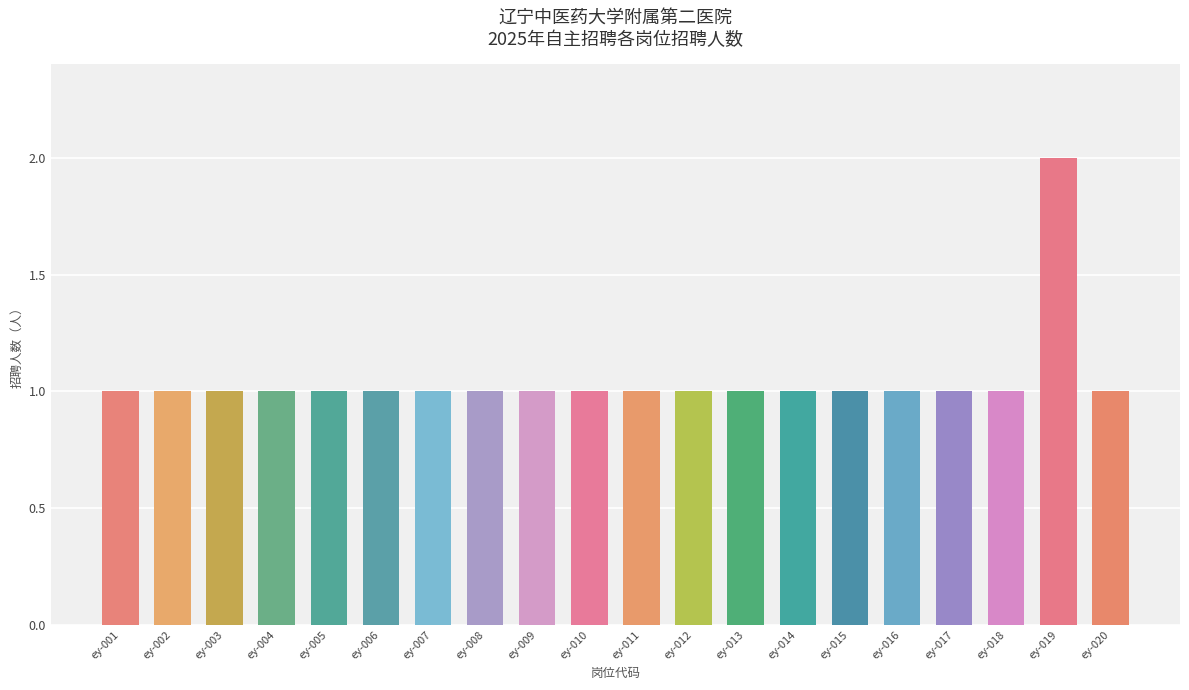

Read the value at ey-018.

1